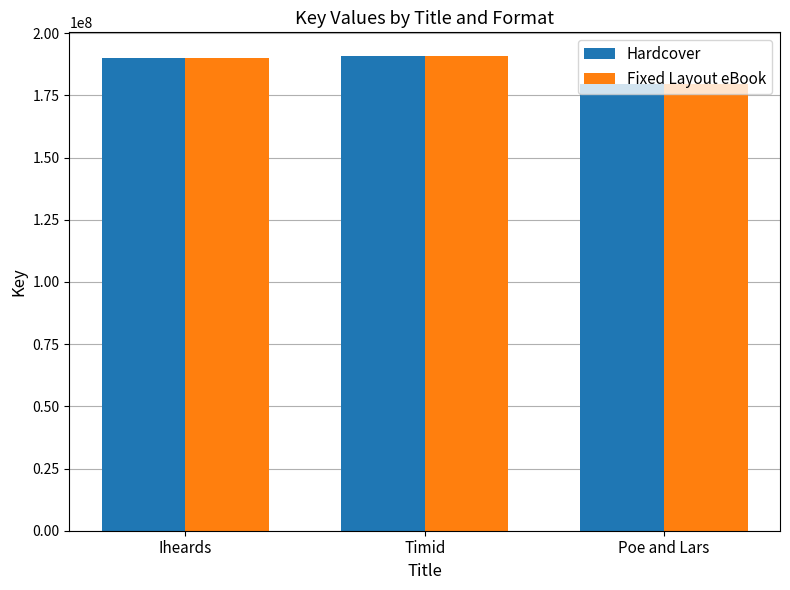

True or false: Fixed Layout eBook has a value of 73558190 at Poe and Lars.

False